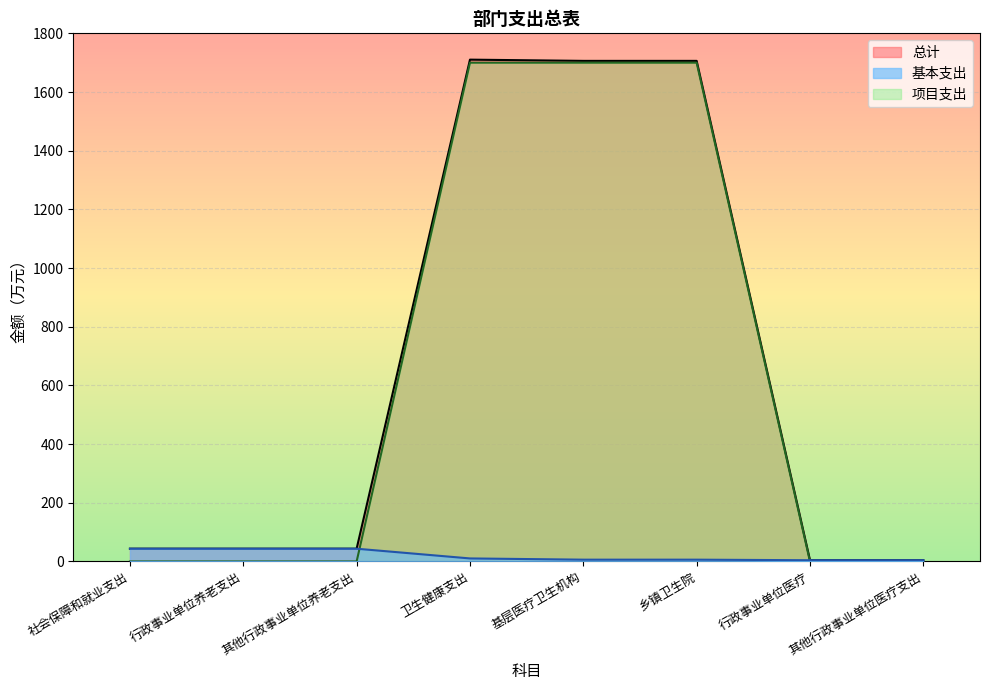

Is it true that 项目支出 equals 0.0 at 其他行政事业单位养老支出?

True